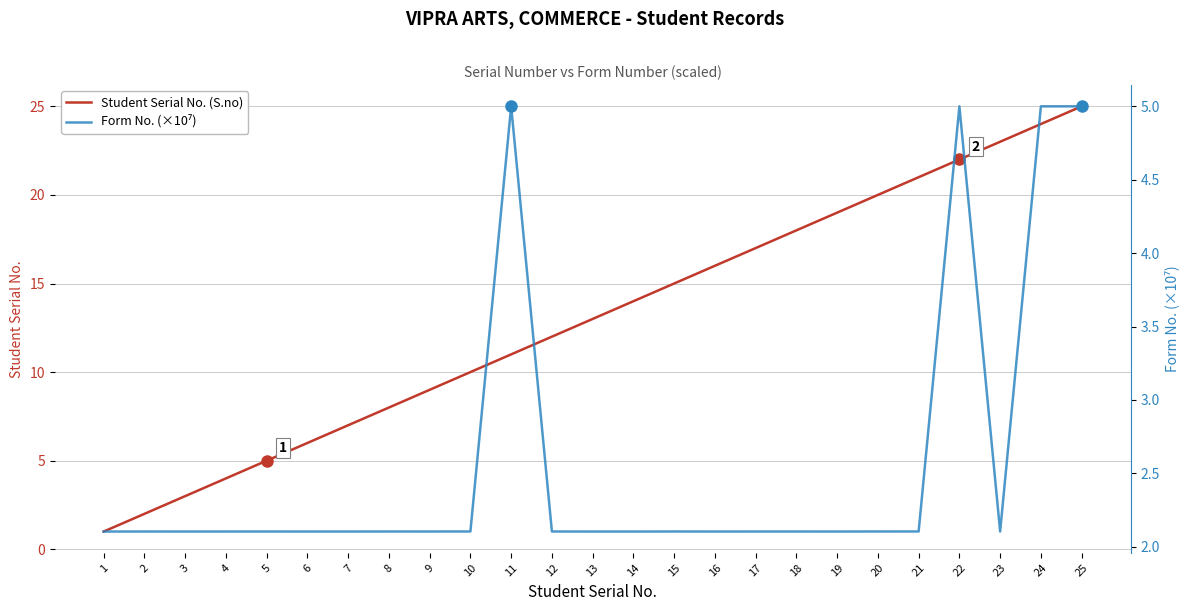

Between which two adjacent categories do Form No. (×10⁷) and Student Serial No. (S.no) first intersect?

2 and 3